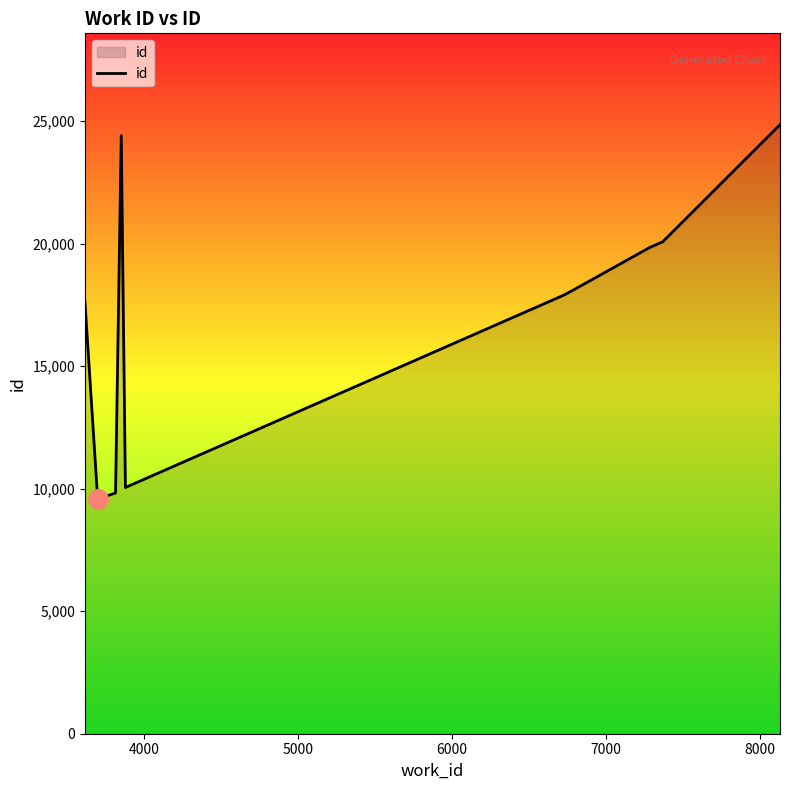

How many lines are shown in the chart?

1